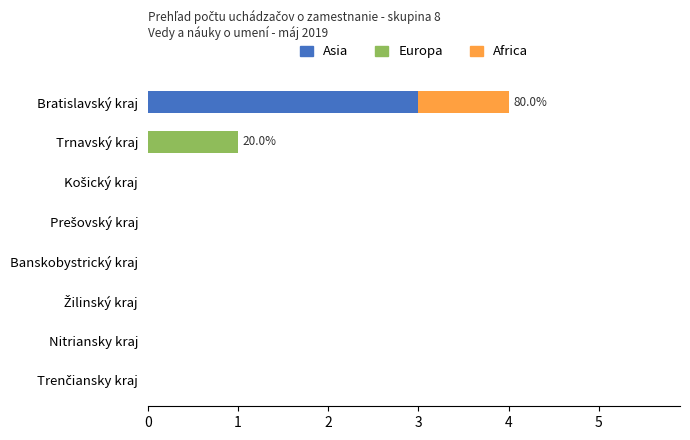

Which category has the highest value in the Asia series?

Bratislavský kraj